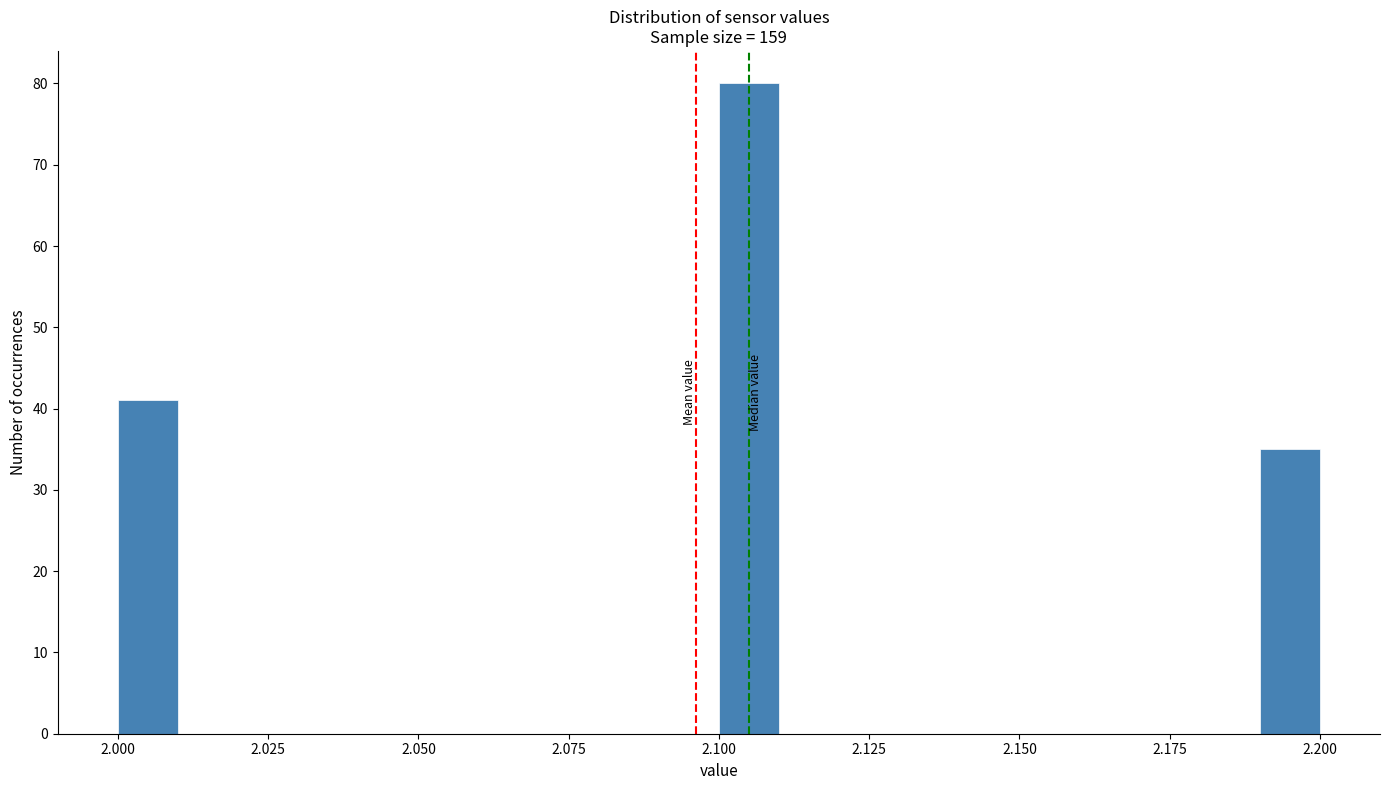

Around what value on the x-axis is the tallest bar? Give the approximate position of its centre, as read against the axis.

2.105